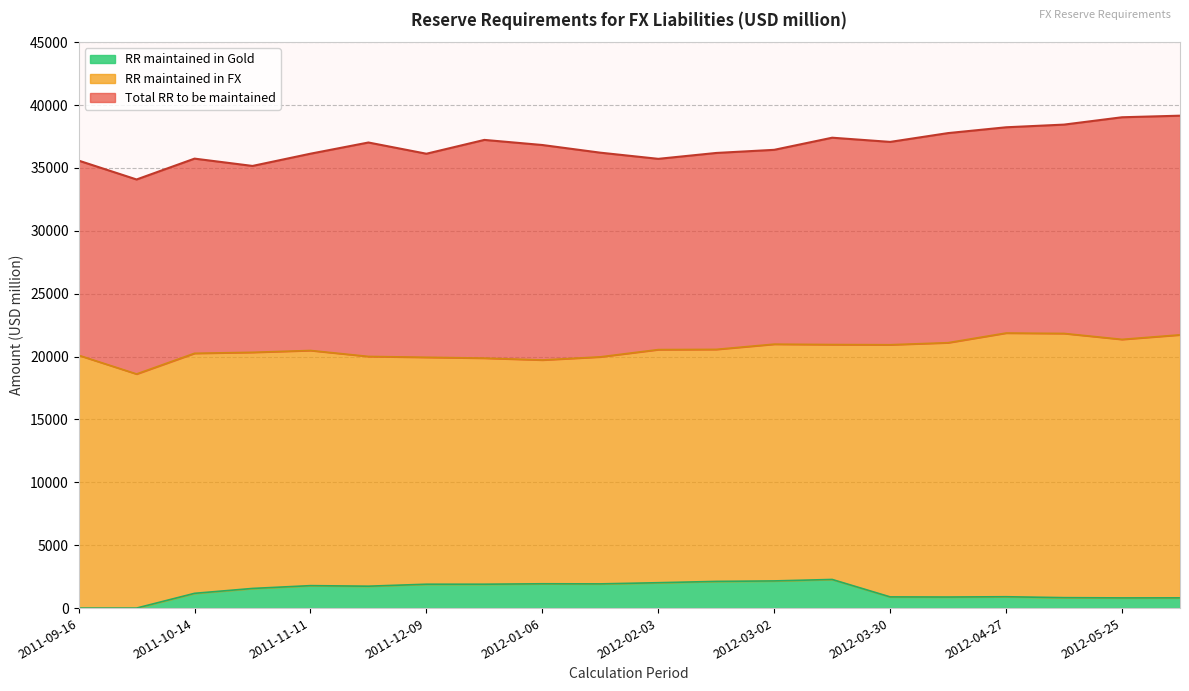

What position from the right is 2012-02-17?

9